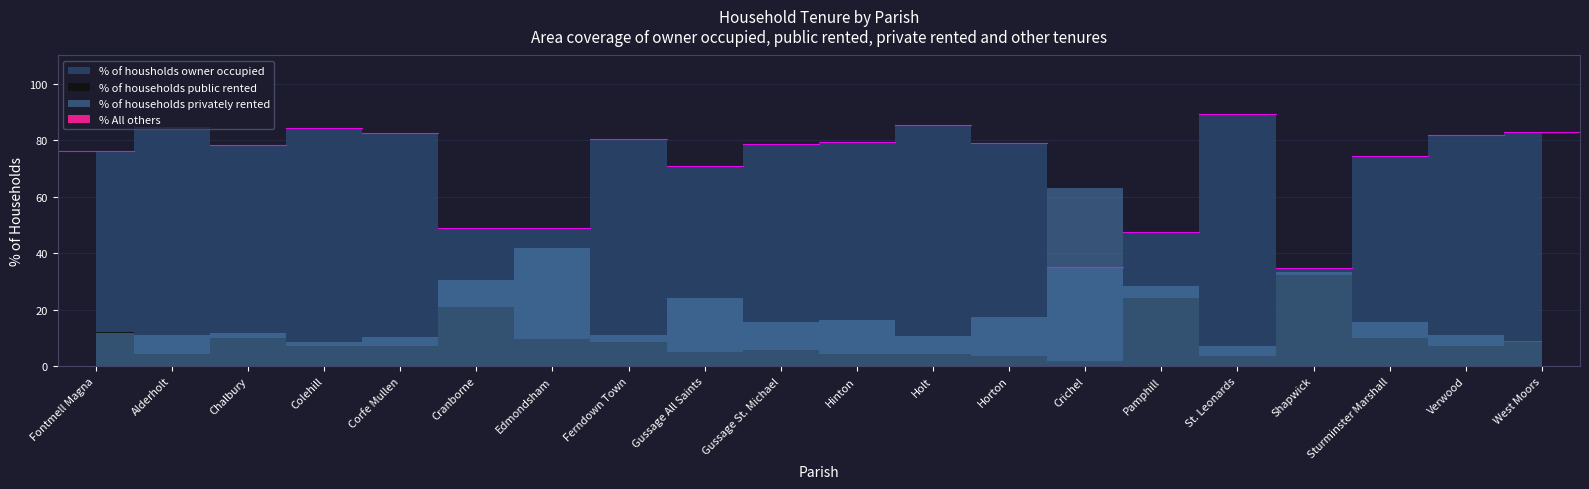

What is the label of the 18th point from the left?

Sturminster Marshall